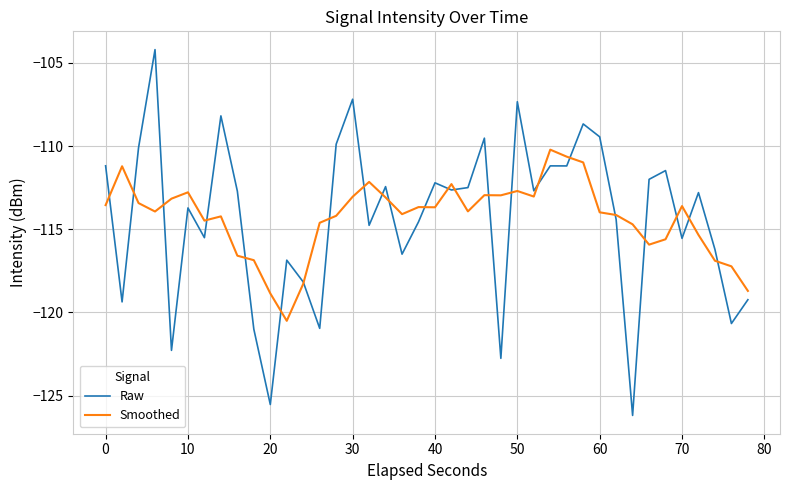

What are all the series names shown in the legend?

Raw, Smoothed